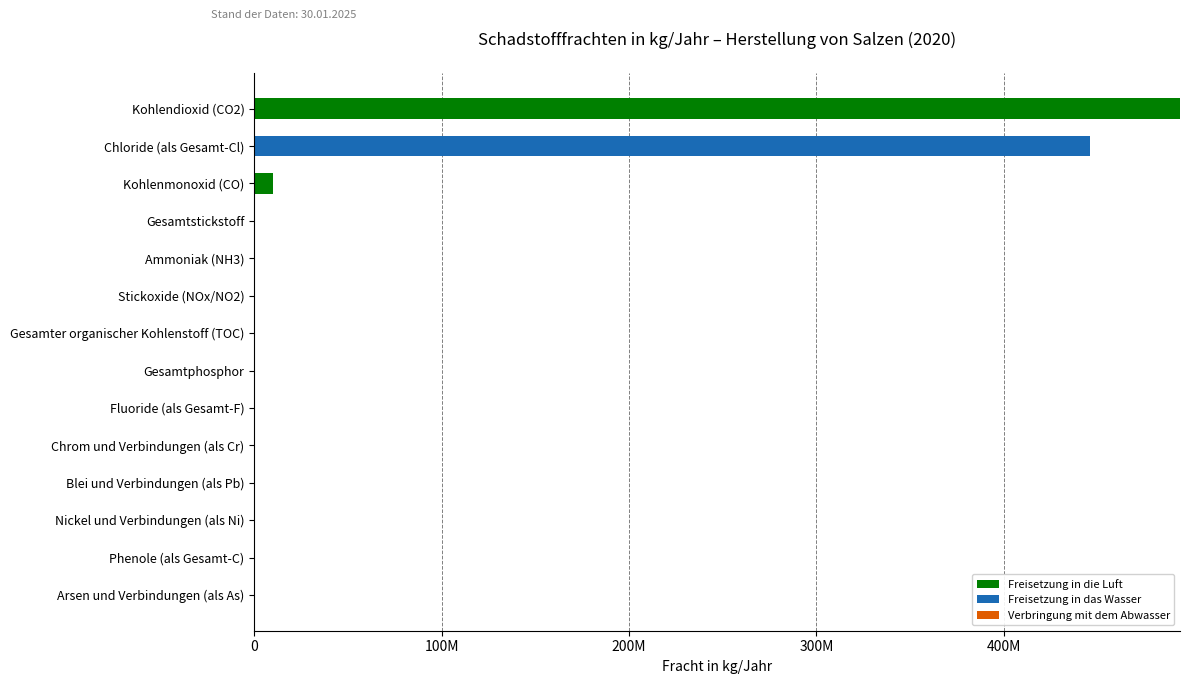

At which category is the sum across all series the highest?

Kohlendioxid (CO2)